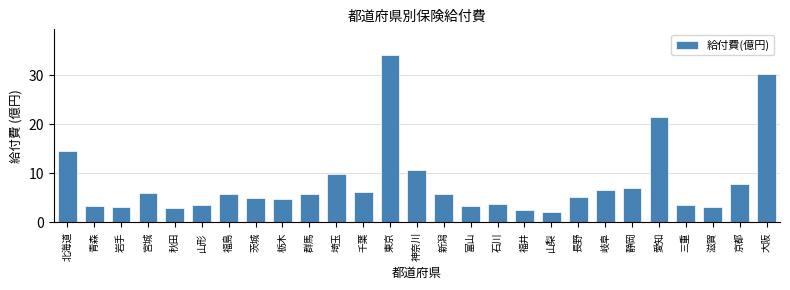

What is the value of the 12th bar from the left?

6.2